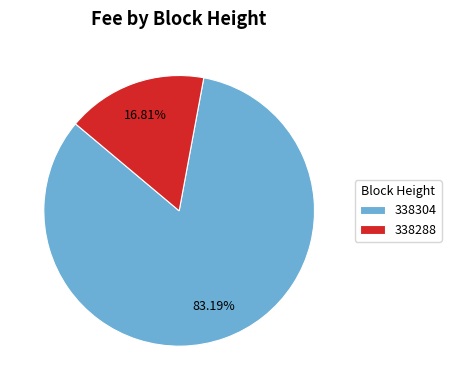

Is 338288 the majority of the pie?

No